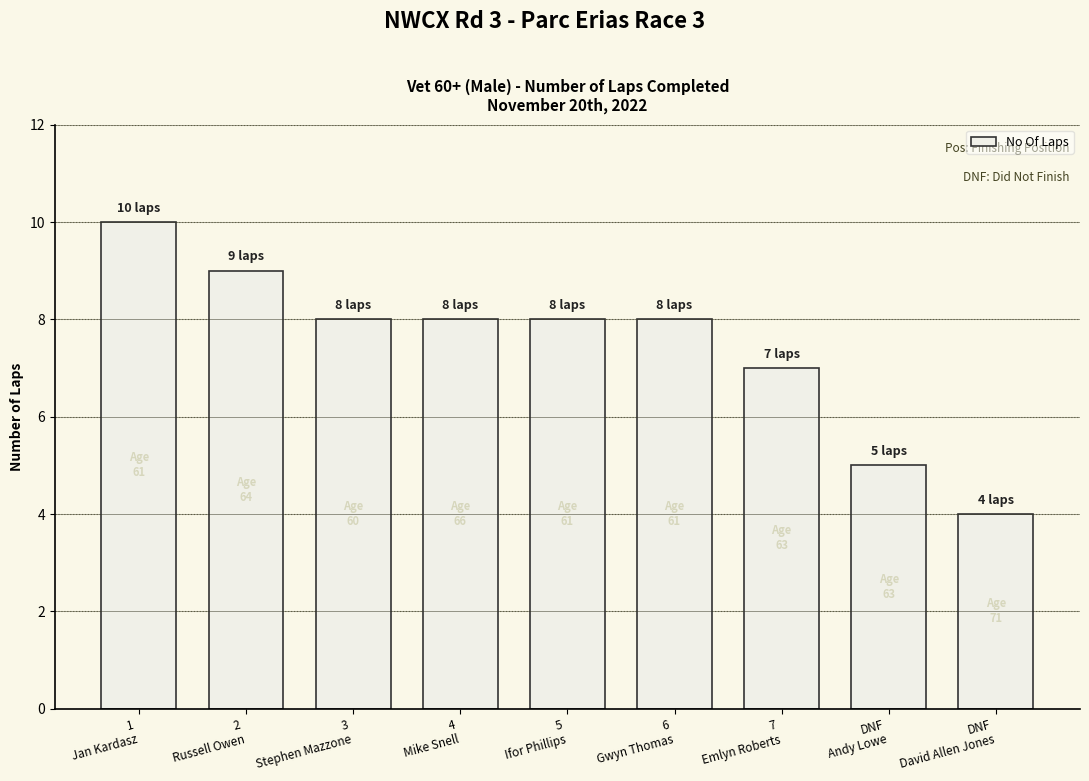

The value at 3
Stephen Mazzone is 5. True or false?

False